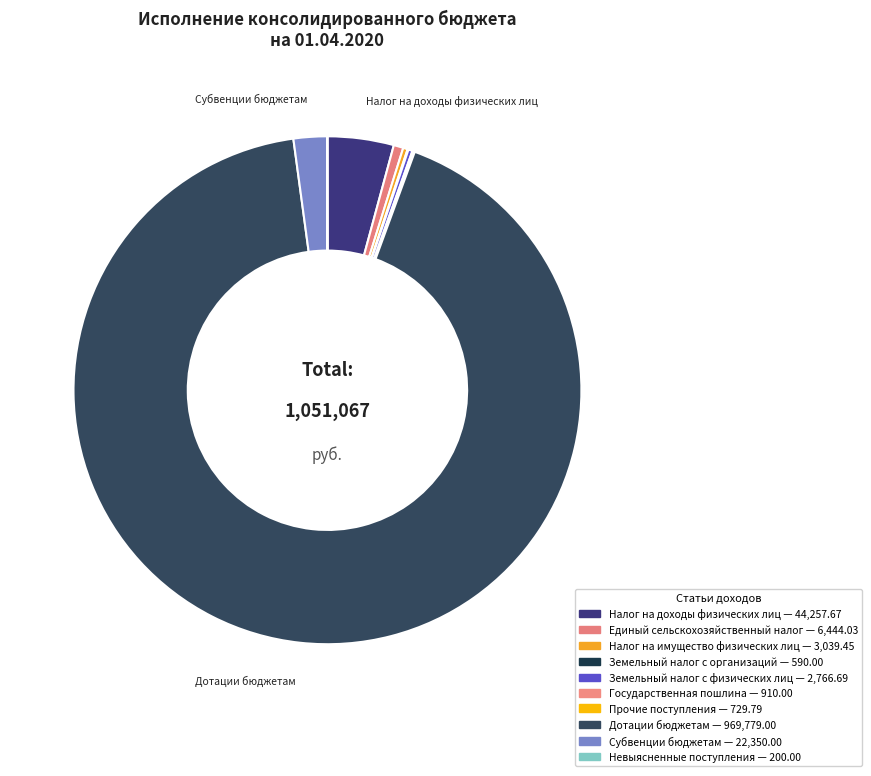

To the nearest percent, what is the combined percentage of Единый сельскохозяйственный налог and Государственная пошлина?

1%